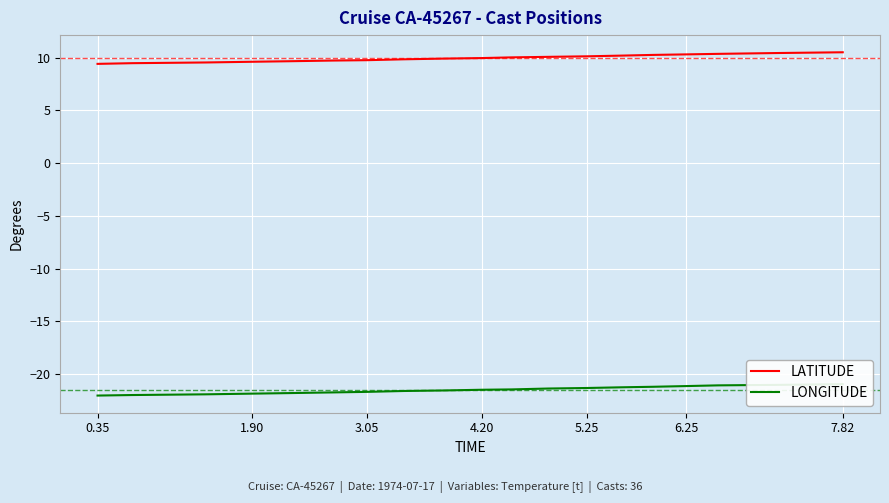

The LATITUDE series shows 10.5 at 7.82. True or false?

True